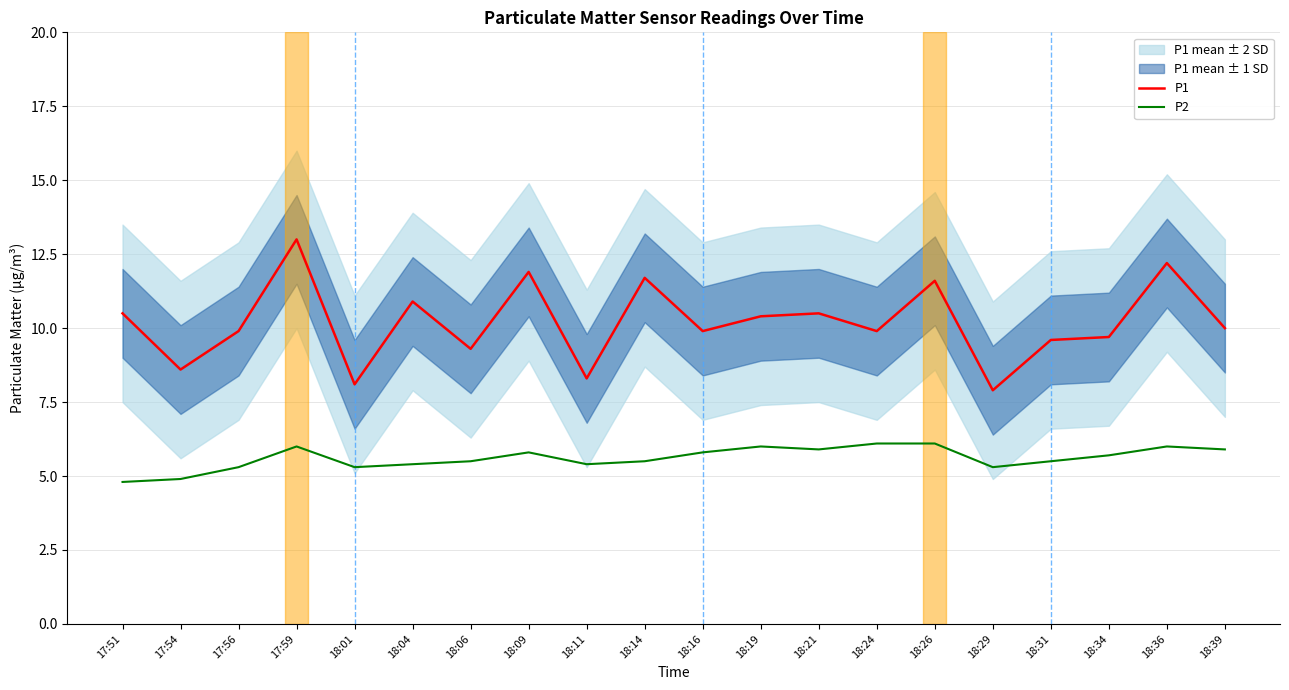

At which label is P1 closest to 10?

18:39